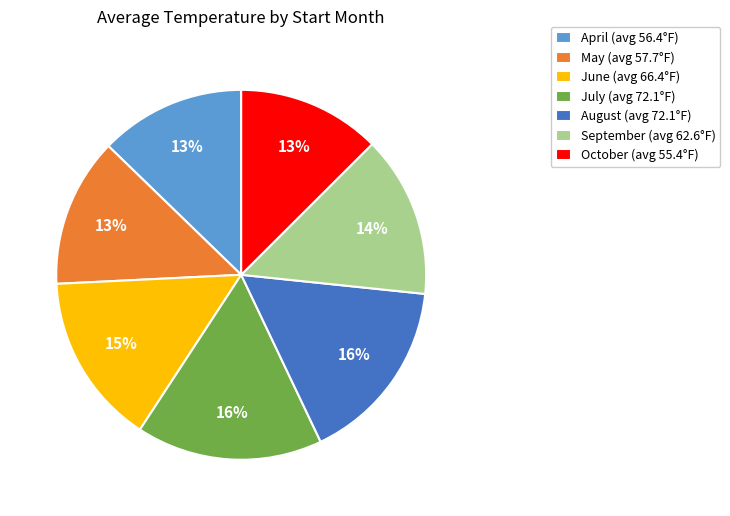

Do May (avg 57.7°F) and July (avg 72.1°F) together represent more than half of the pie?

No